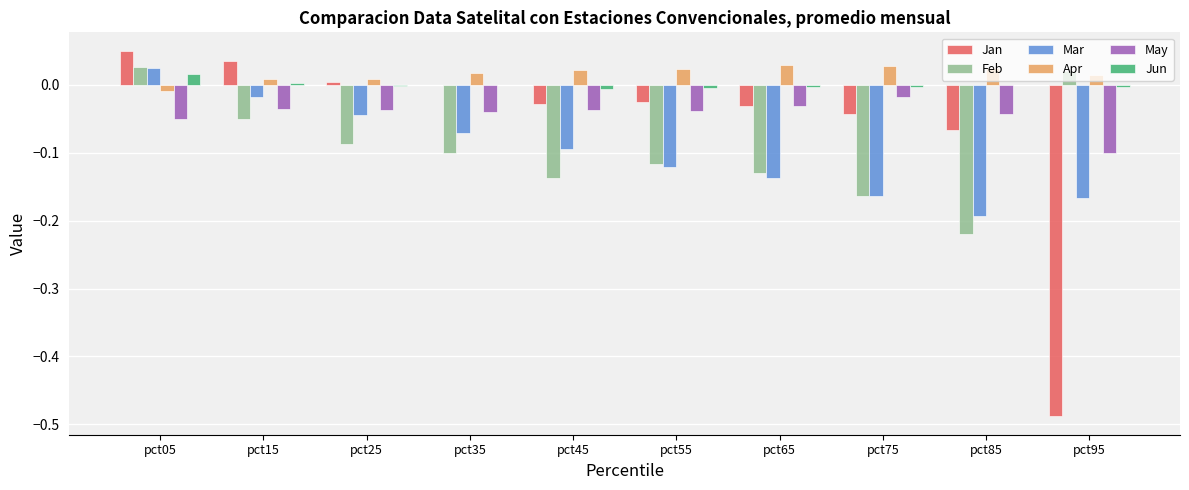

Is the value of Jan at pct55 greater than the value of Apr at pct35?

No